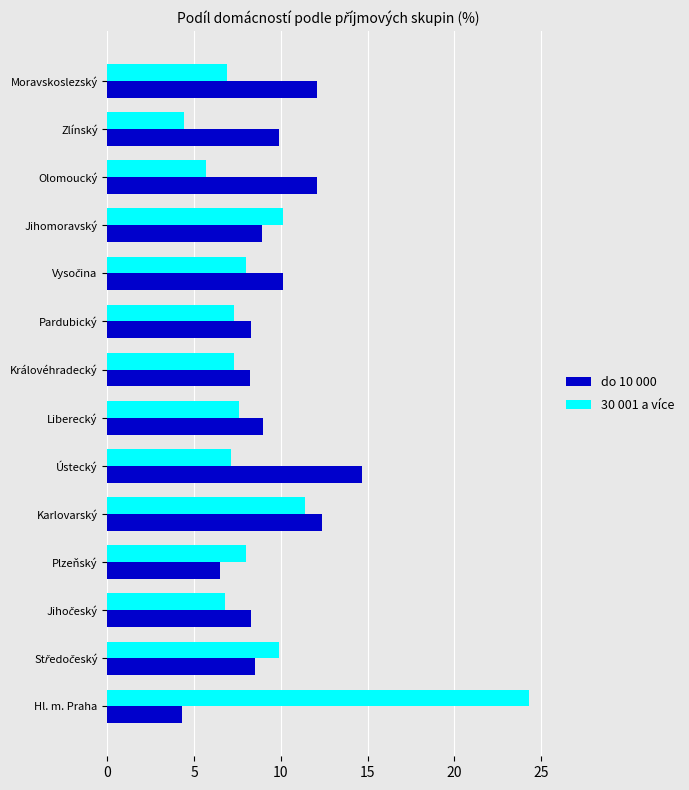

Count the number of categories in the chart.

14